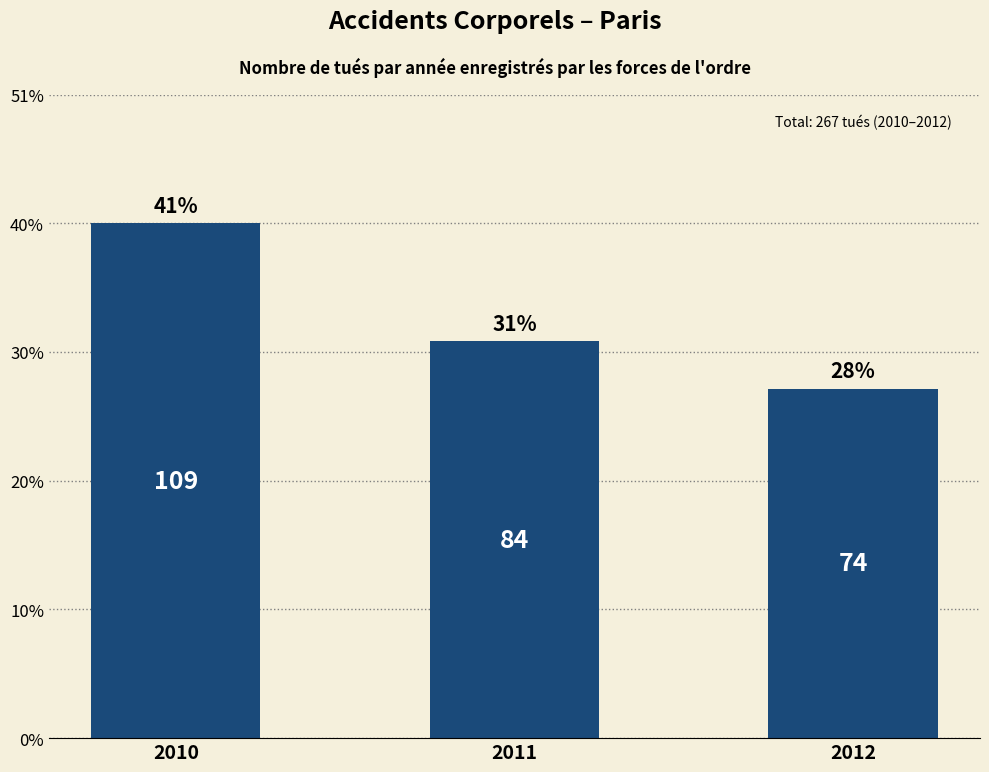

How many data points are less than 84?

1